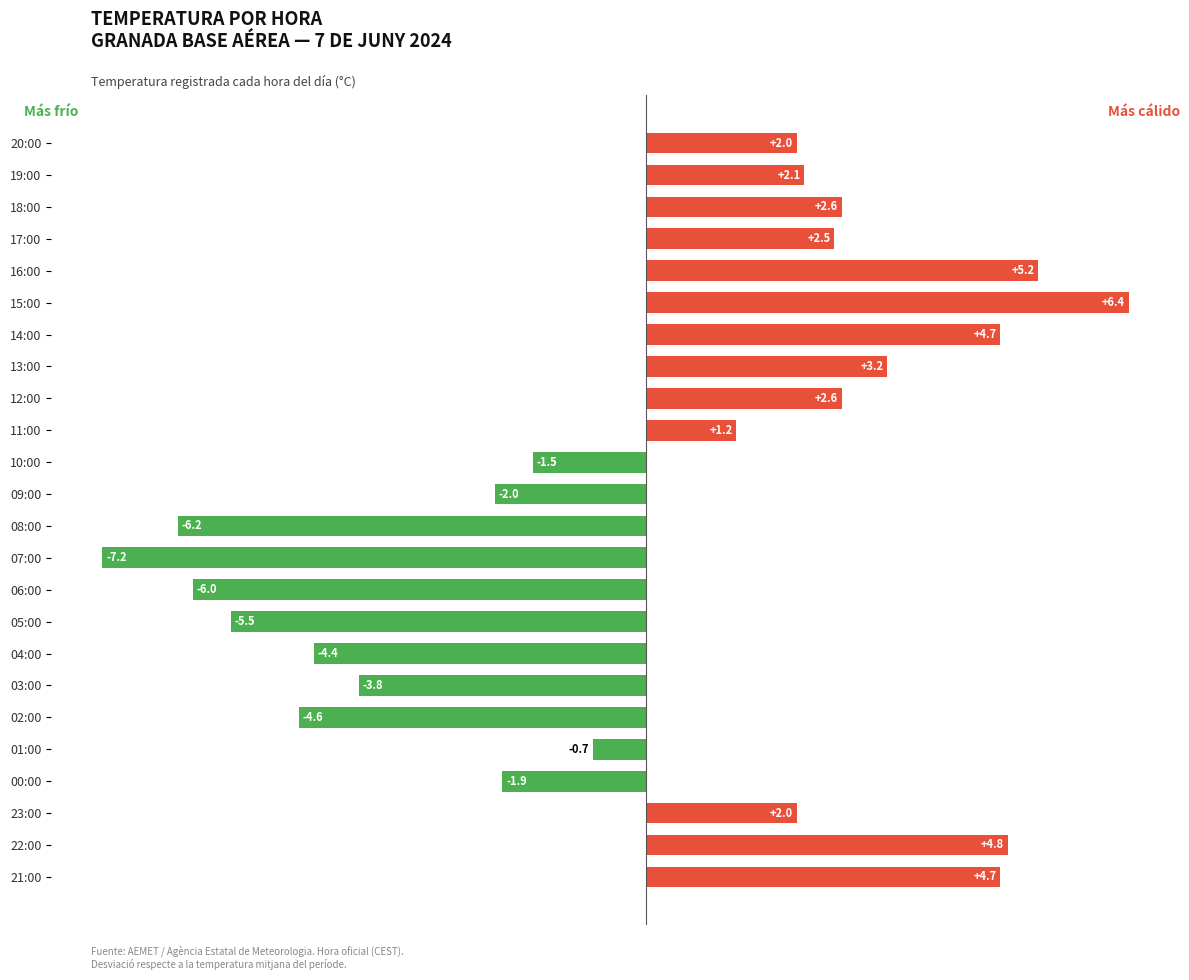

What is the value of the 16th bar from the top?

-5.5